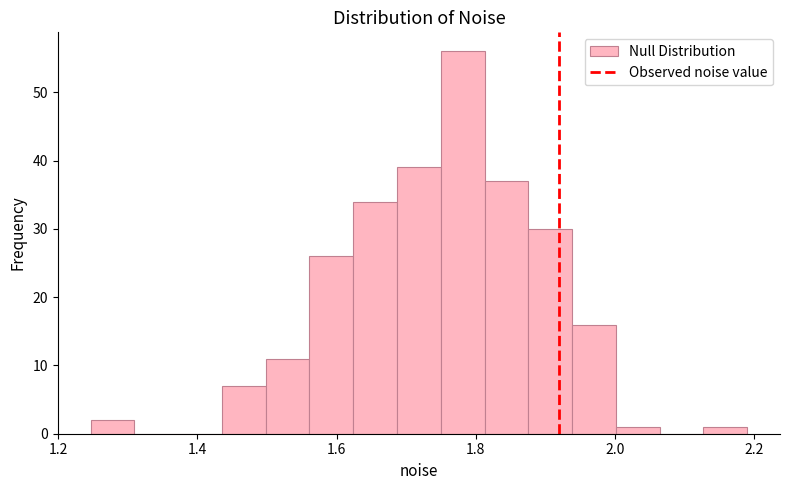

Around what value on the x-axis is the tallest bar? Give the approximate position of its centre, as read against the axis.

1.78